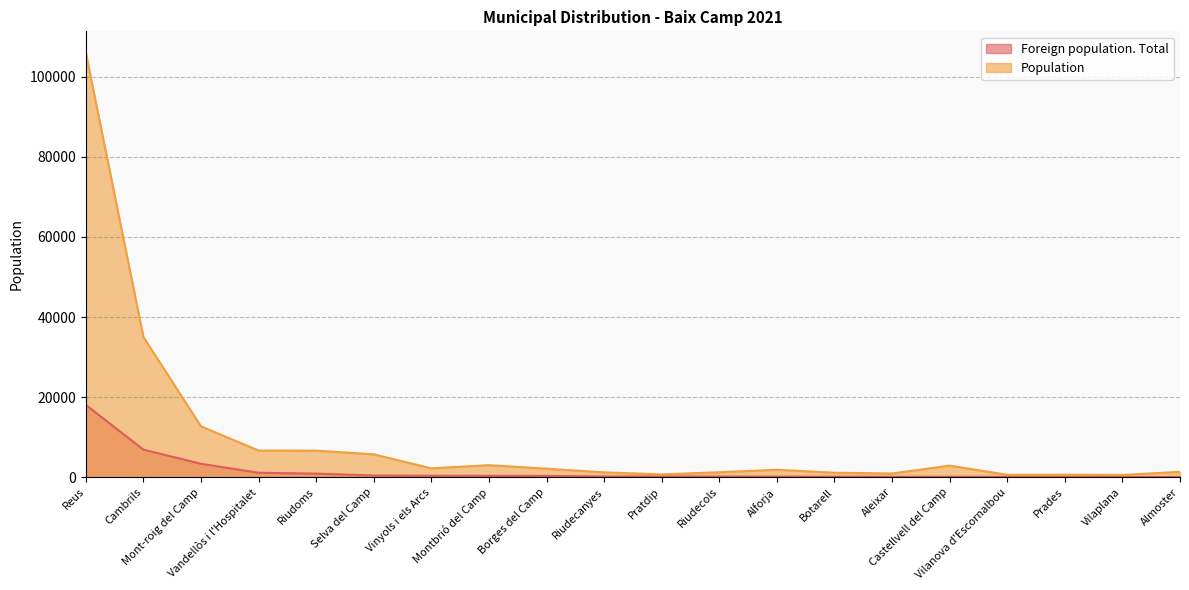

True or false: Foreign population. Total and Population intersect in this chart.

False